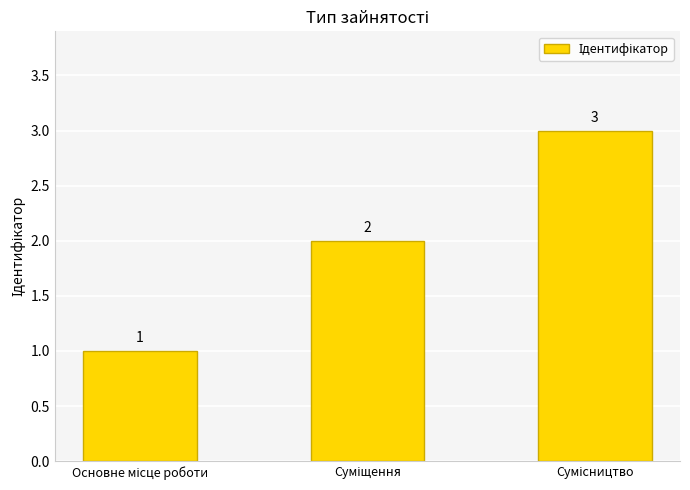

What is the value of the 3rd bar from the left?

3